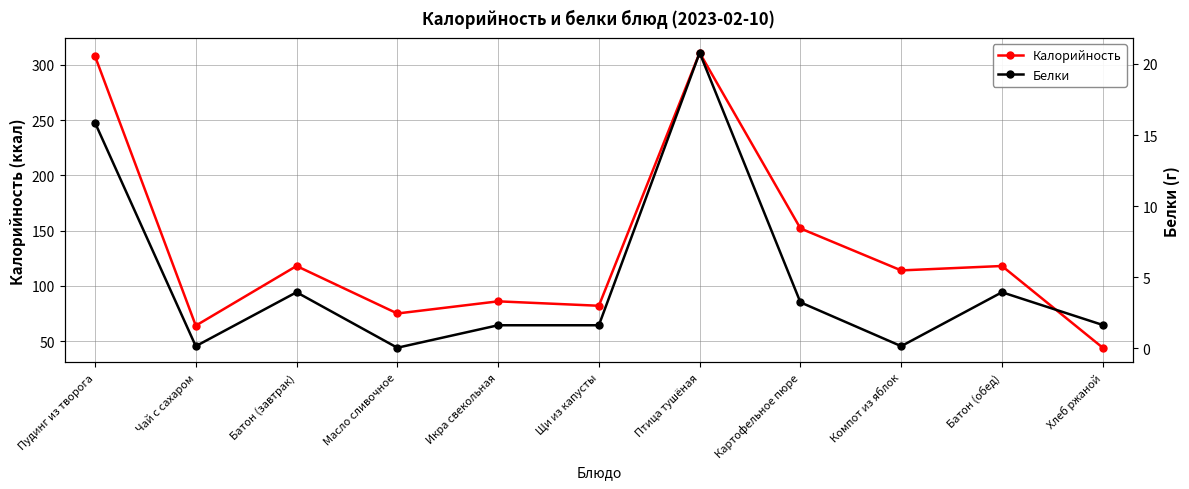

Reading right to left, list all the values displayed in this chart.

Калорийность: 44.0	118.0	114.0	152.0	311.0	82.0	86.0	75.0	118.0	64.0	308.0
Белки: 1.6	4.0	0.2	3.2	20.8	1.6	1.6	0.1	4.0	0.2	15.9